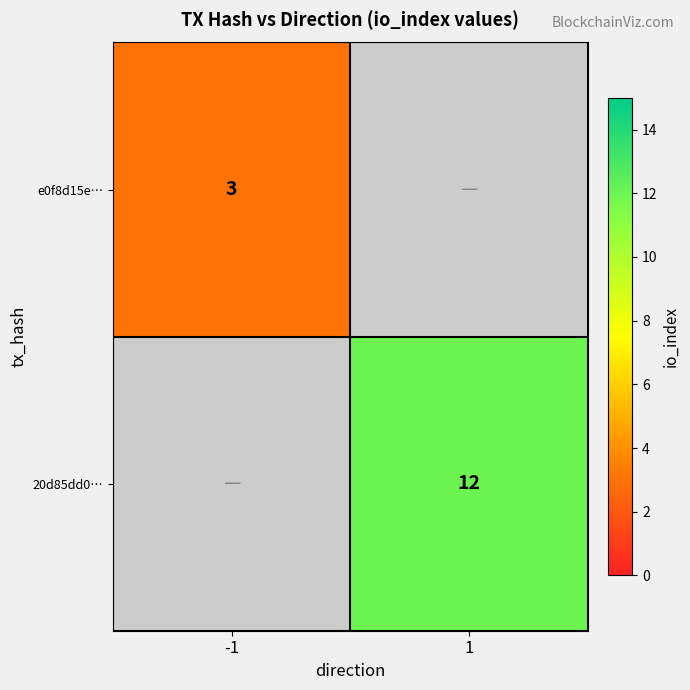

Is the value of 20d85dd0… at 1 greater than the value of e0f8d15e… at -1?

Yes